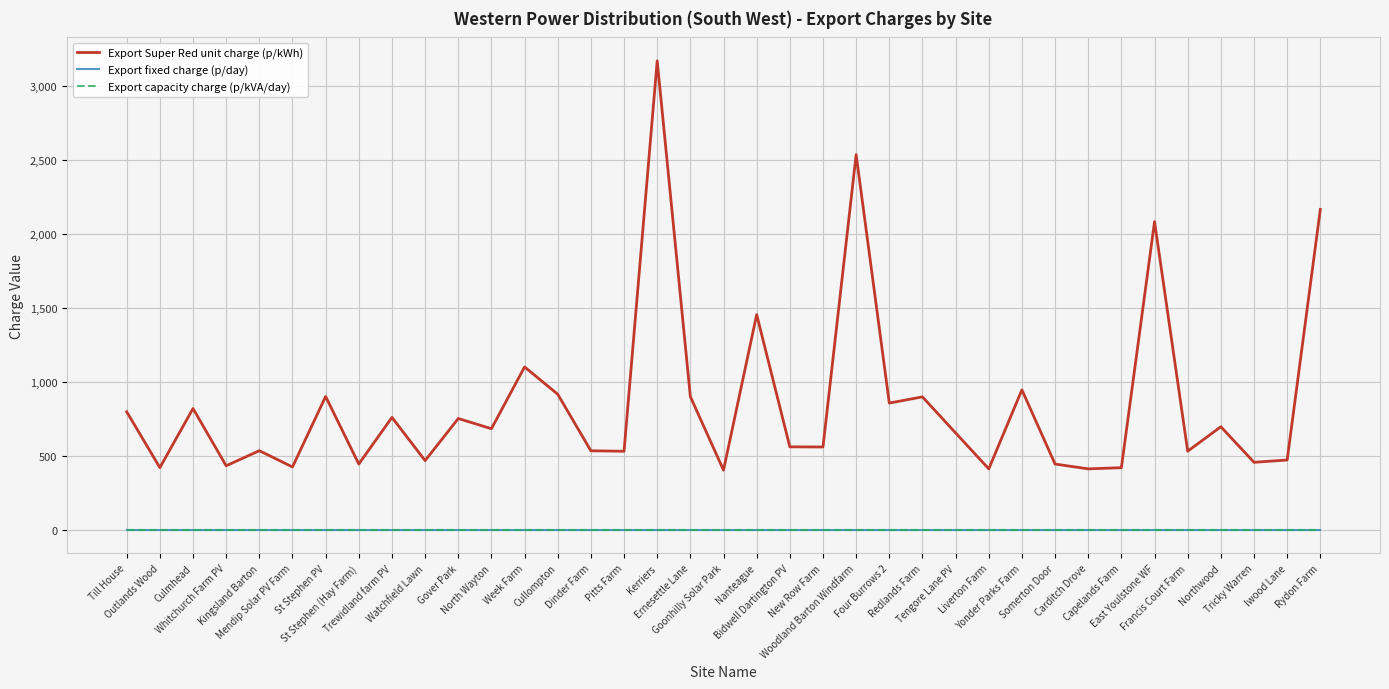

Does the chart have visible grid lines?

Yes